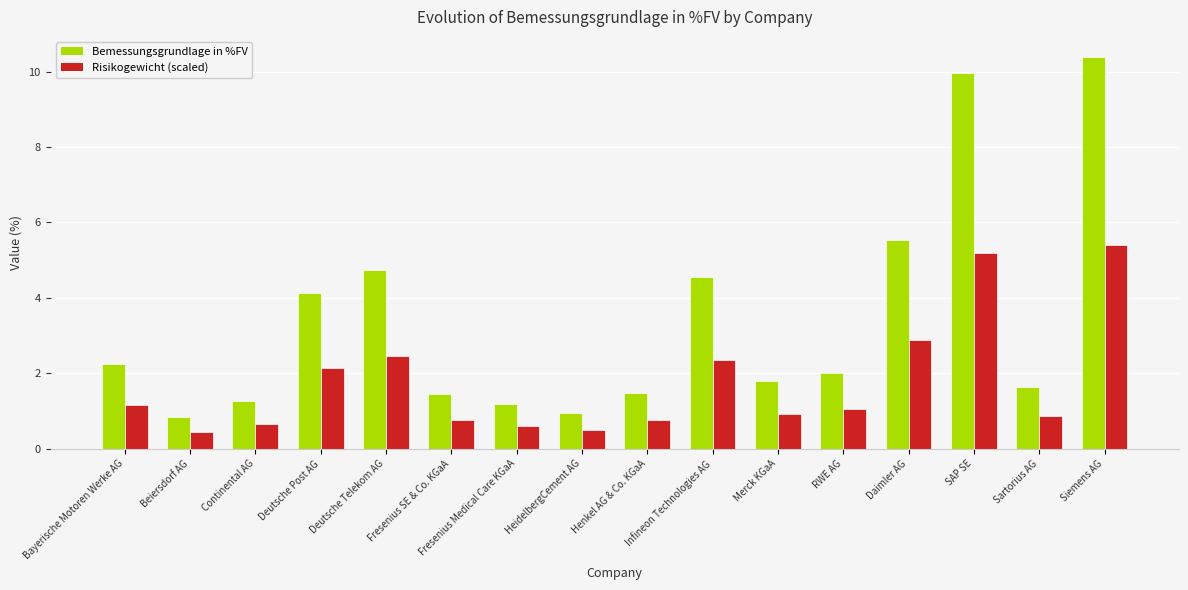

The value of Bemessungsgrundlage in %FV at Sartorius AG is 1.6. True or false?

True